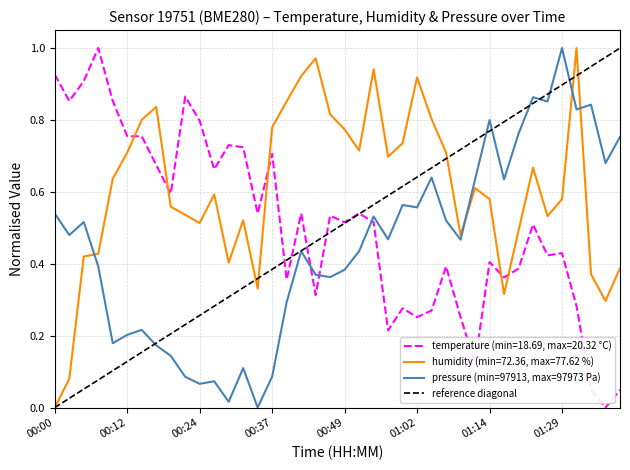

True or false: humidity has a value of 1.3 at 01:04.

False